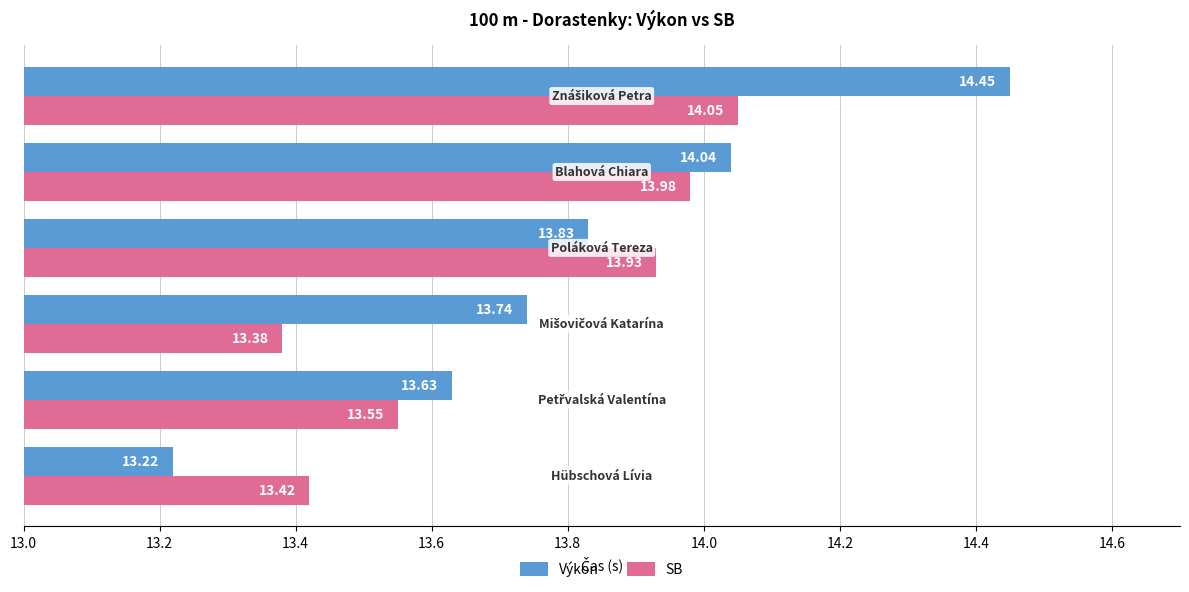

List the series in order of their overall mean, highest first.

Výkon, SB